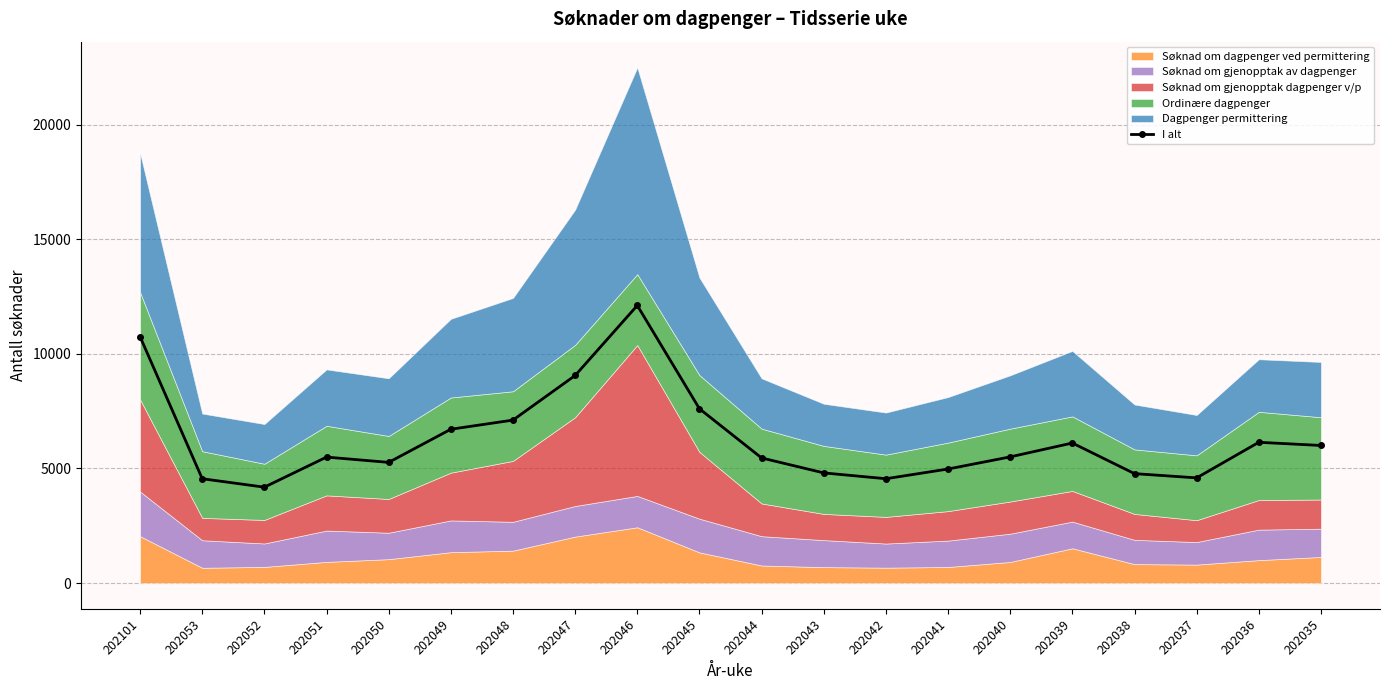

What is the sum of the values at 202037 and 202051?

10085